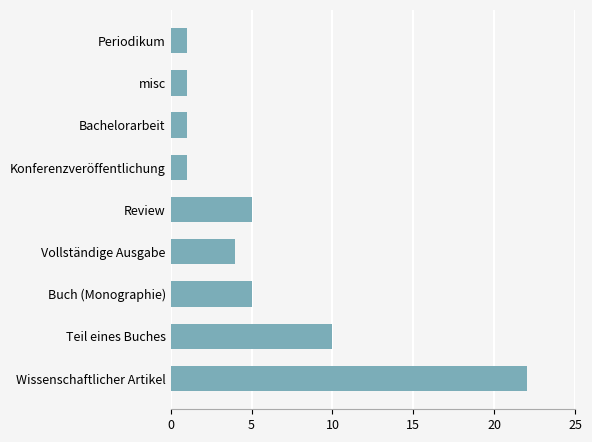

What is the sum of all values?

50